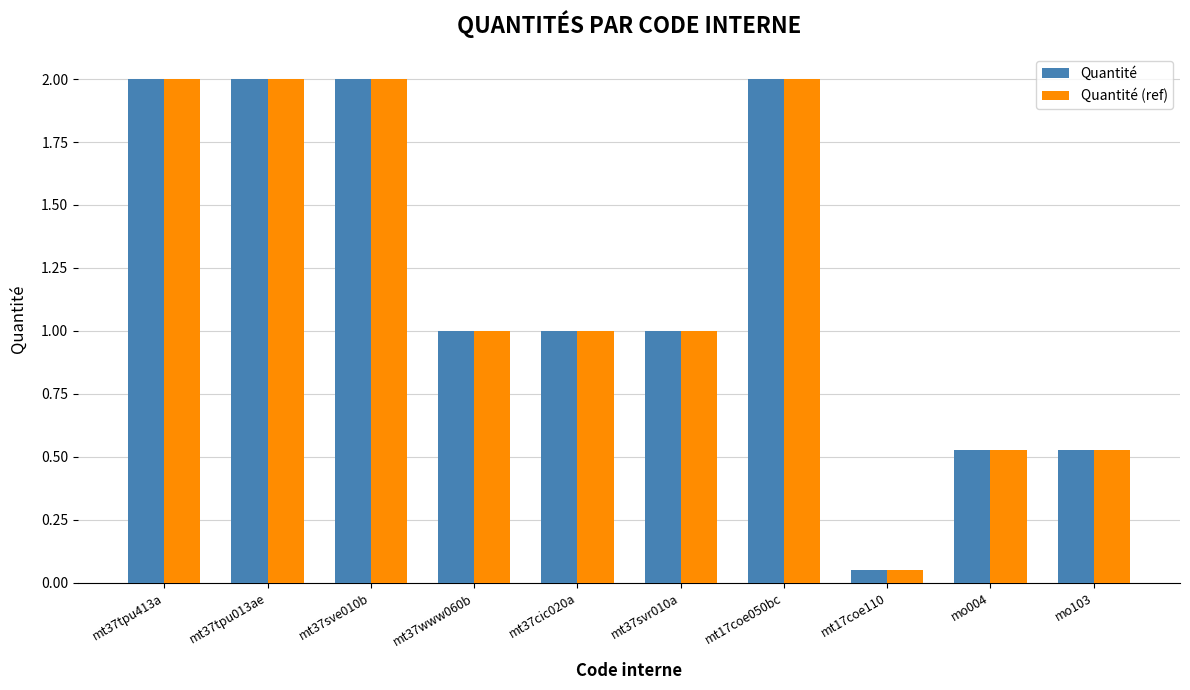

What is the average value of the Quantité series?

1.2